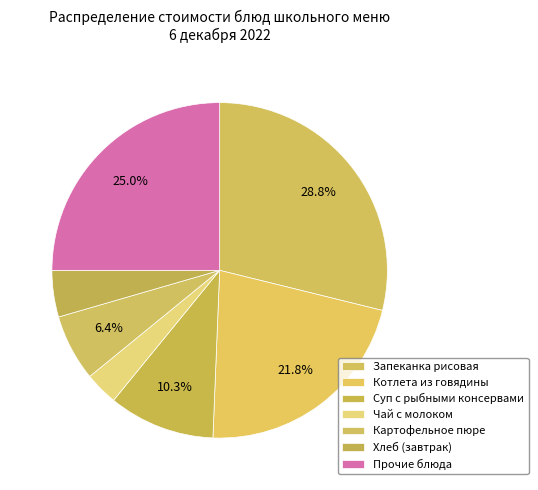

How many segments does this pie chart have?

7